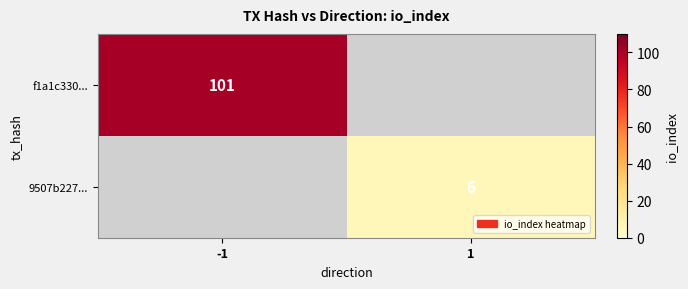

What is the maximum value shown in the chart?

101.0